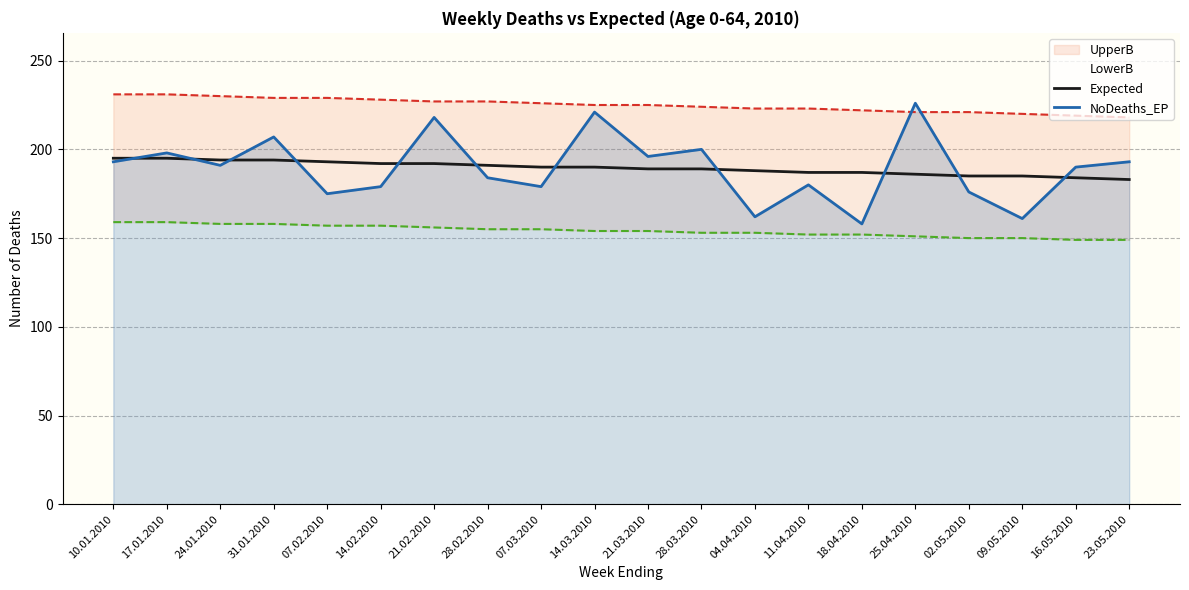

Is the value of NoDeaths_EP at 11.04.2010 greater than the value of Expected at 28.02.2010?

No